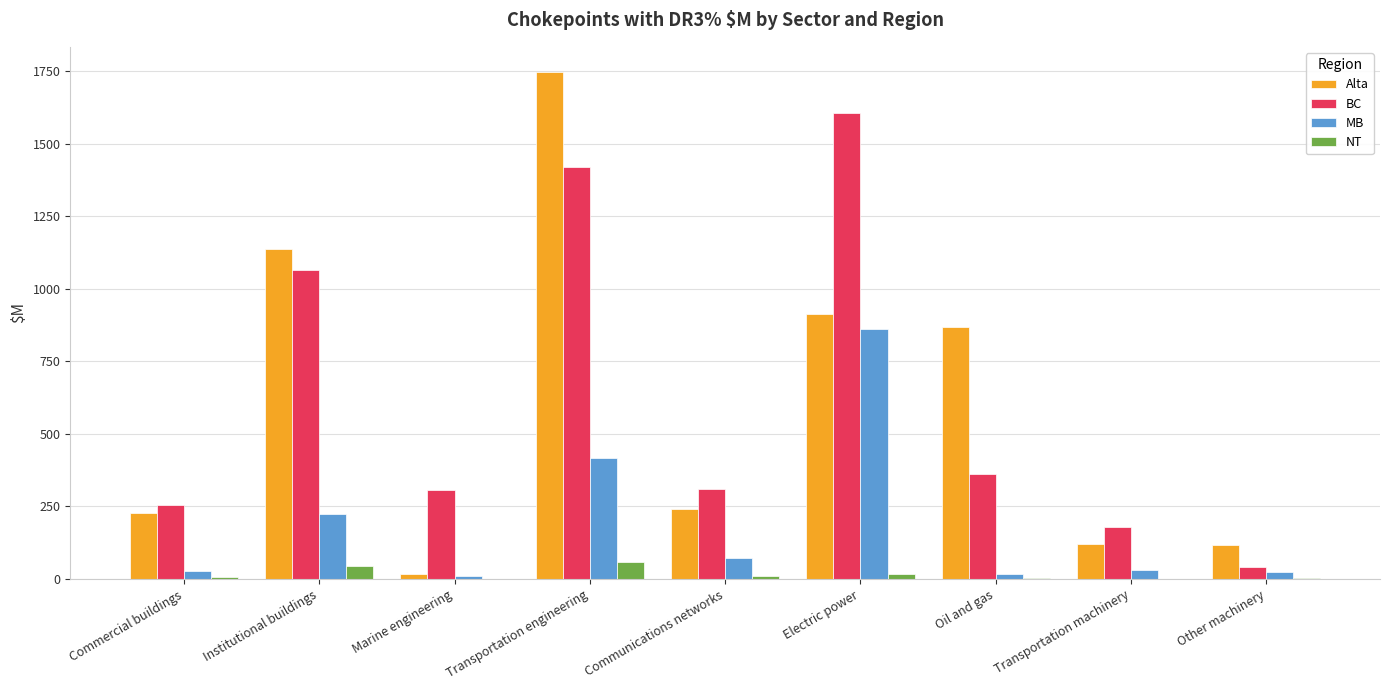

What is the maximum value for NT?

58.2